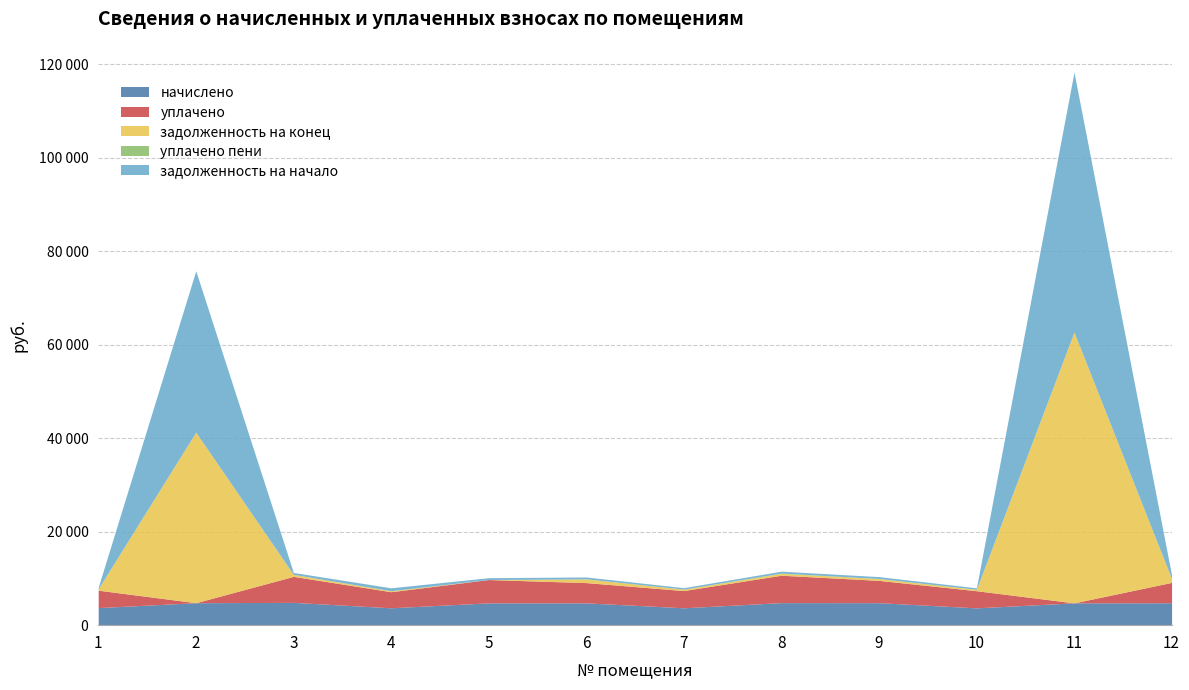

True or false: начислено has more than 0 interior local peaks.

True